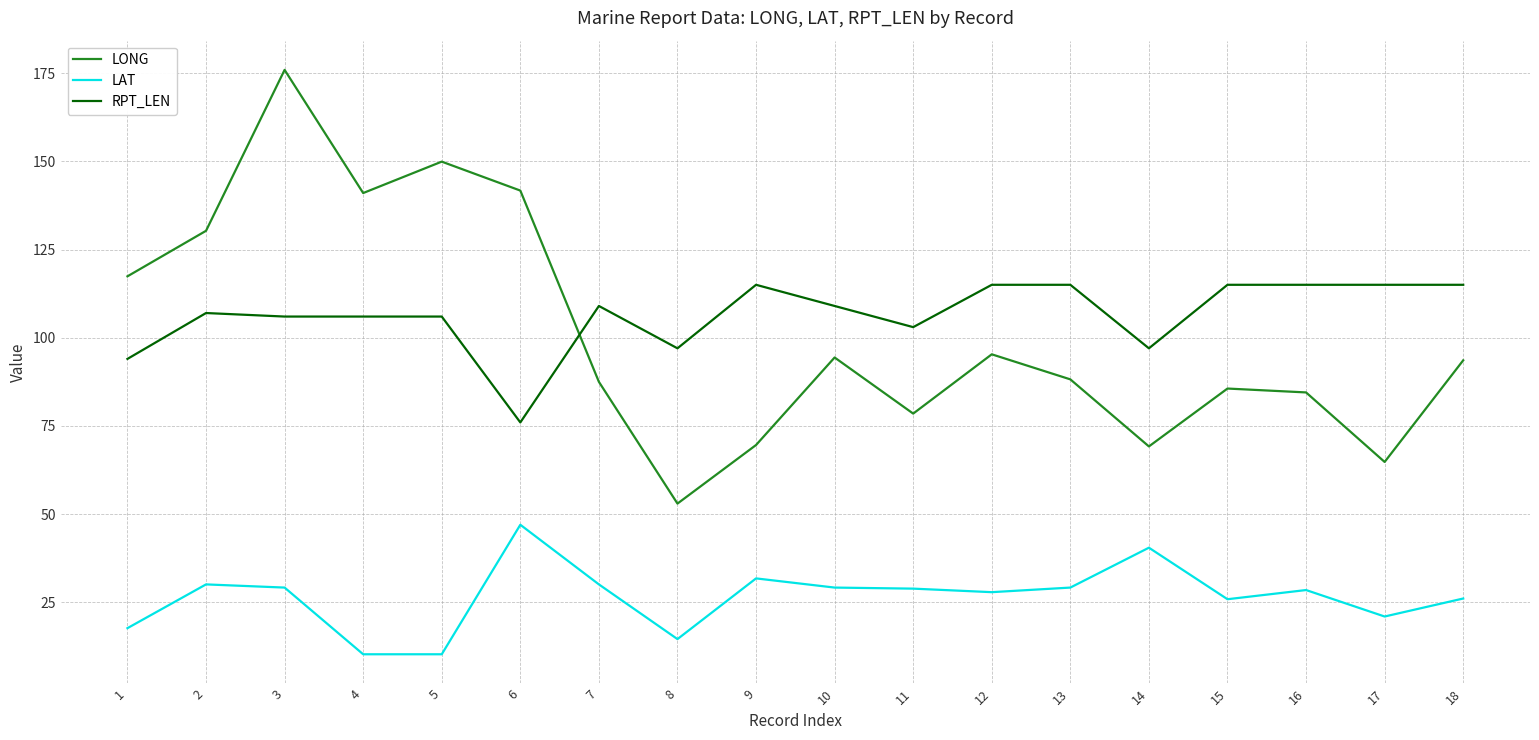

Which series has the widest spread of values?

LONG